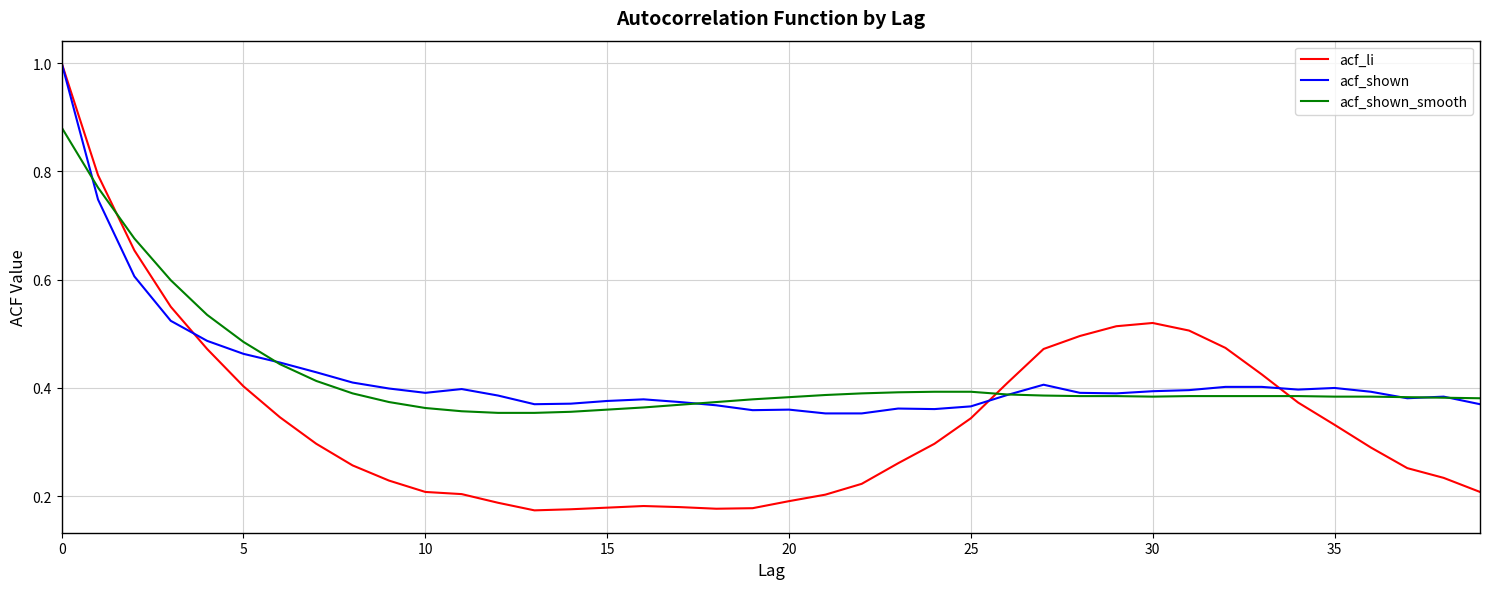

What is the sum of all acf_li values?

13.9